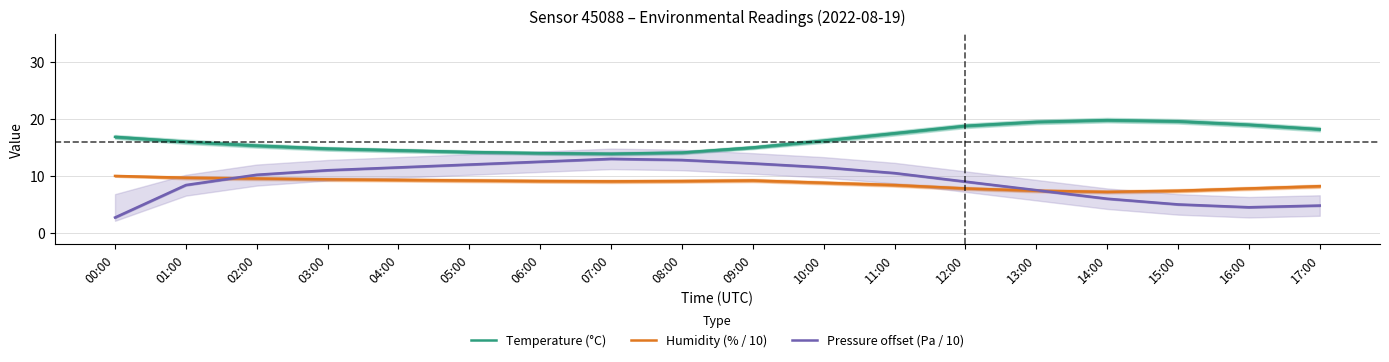

How many data points in Humidity (% / 10) are above 9?

10